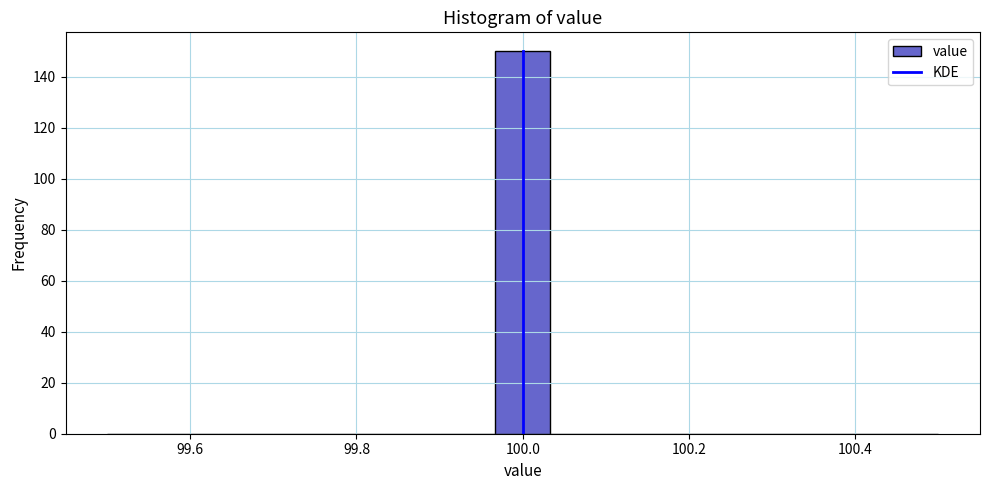

Read against the x-axis, roughly where is the centre of the tallest bar?

100.00